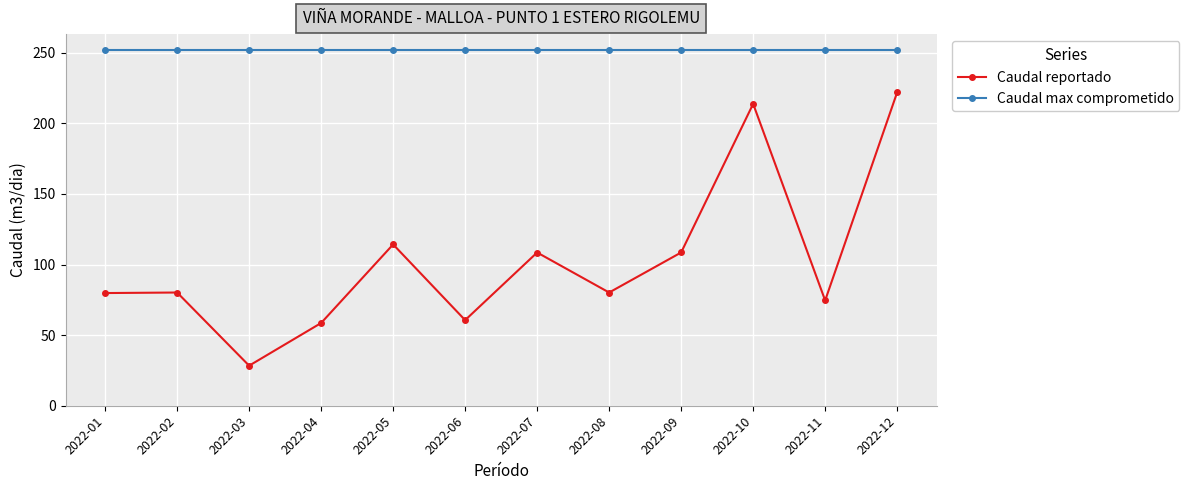

The value of Caudal max comprometido at 2022-06 is 252.0. True or false?

True